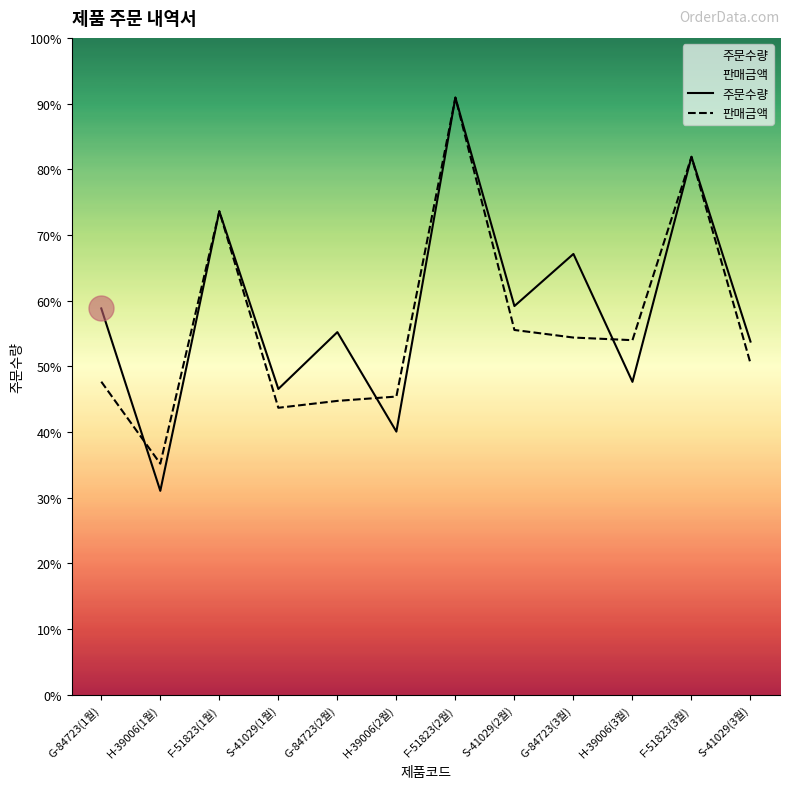

How many values in the 주문수량 series exceed 163?

5